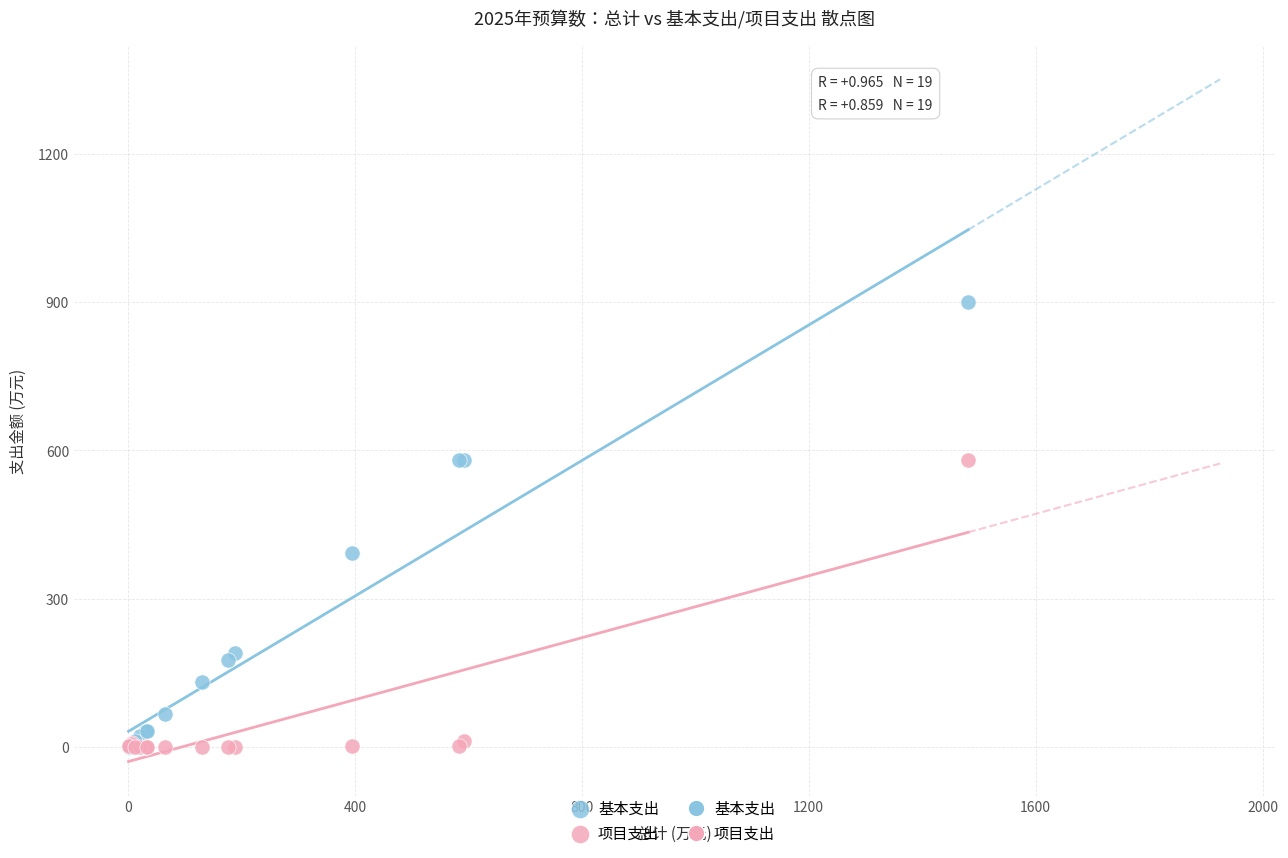

Across all series, what Y value is closest to 450?

392.1